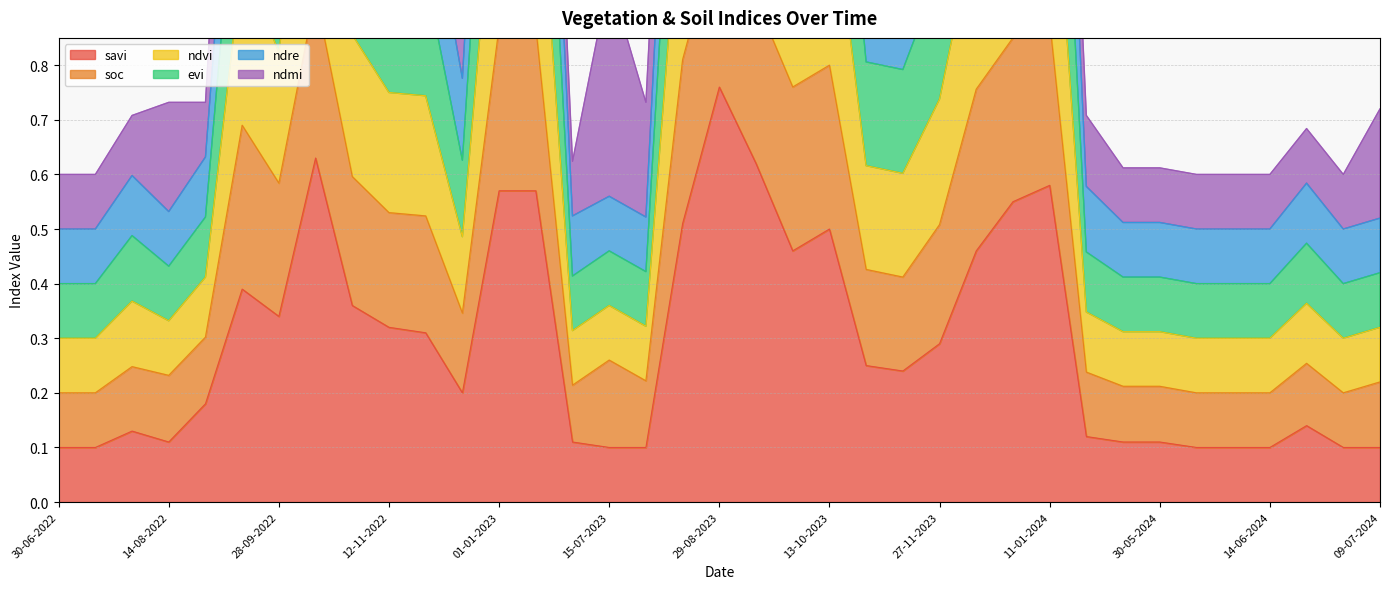

Which series changed the most between 27-11-2022 and 12-11-2023?

ndre